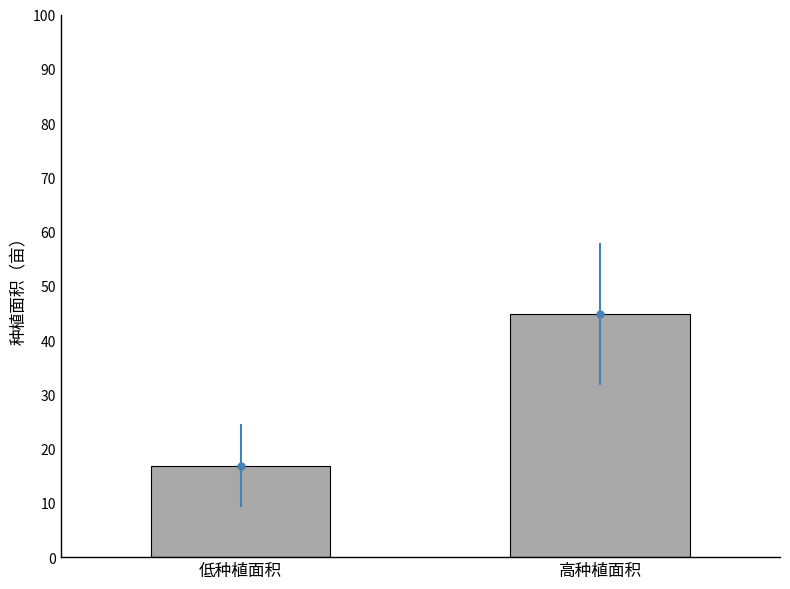

List the labels in order of value, smallest first.

低种植面积, 高种植面积